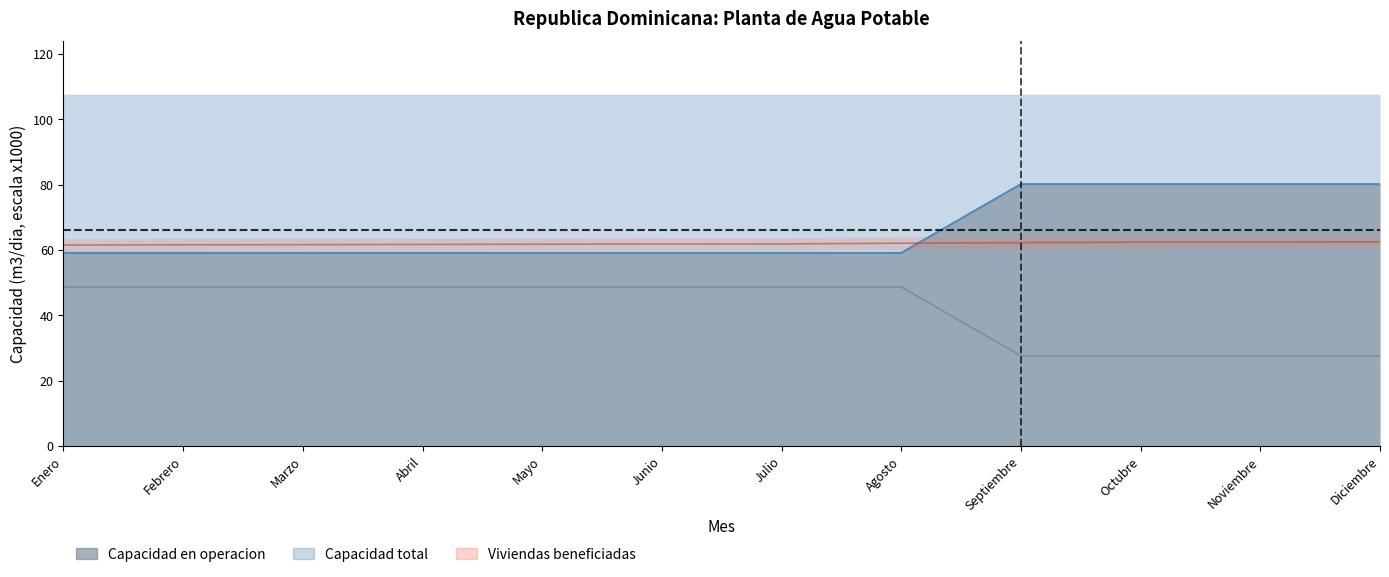

What is the label of the 12th point from the right?

Enero